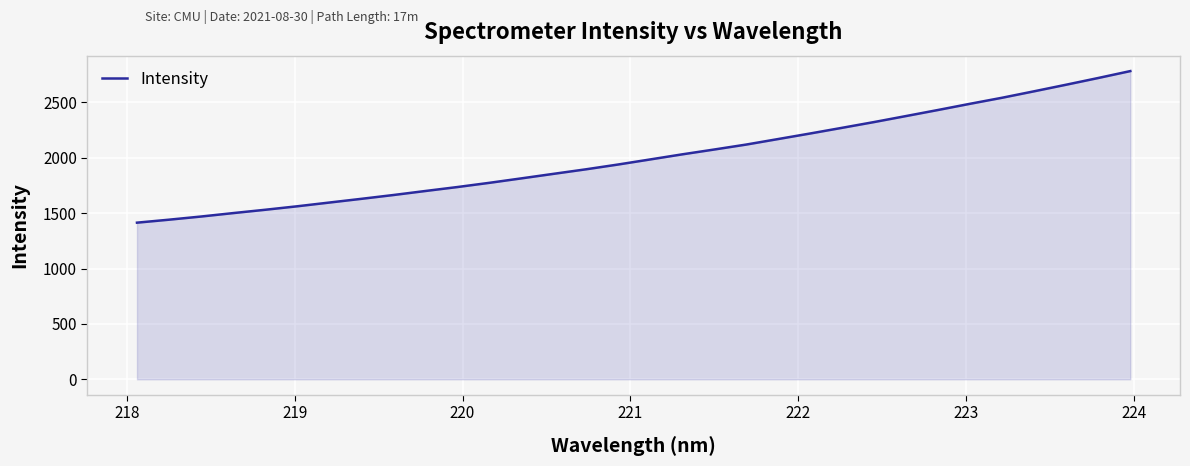

Reading left to right, what are all the values shown in this chart?

1414.0	1441.0	1469.5	1500.5	1530.6	1562.1	1595.8	1629.4	1663.8	1700.2	1736.0	1774.1	1814.4	1855.2	1895.7	1938.8	1984.5	2030.5	2074.2	2118.9	2168.9	2219.0	2270.5	2322.5	2376.9	2431.6	2487.6	2542.0	2600.3	2659.6	2720.2	2782.4